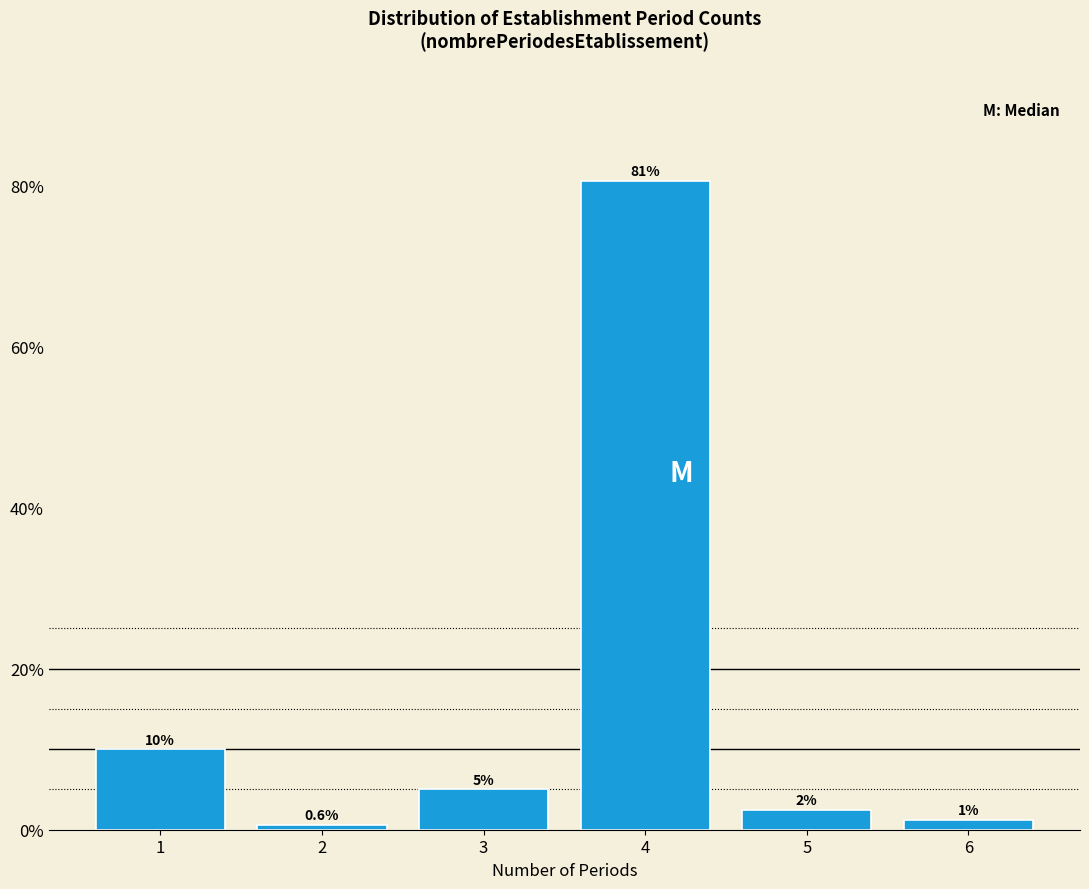

Over which range of the x-axis is the bar tallest?

3.5 to 4.5